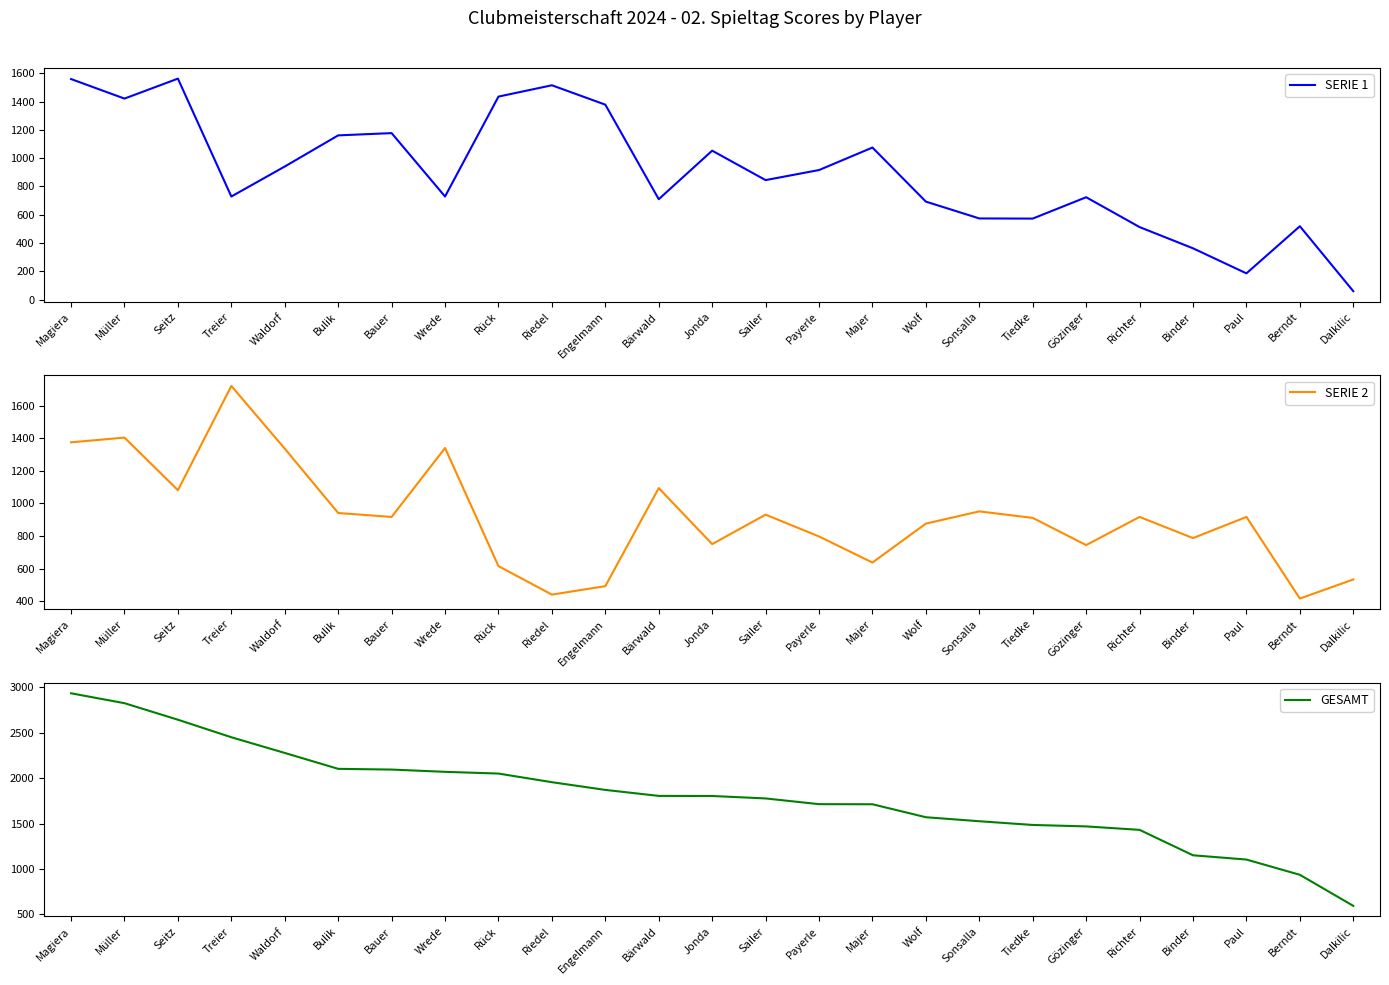

True or false: GESAMT and SERIE 1 cross at least once.

False